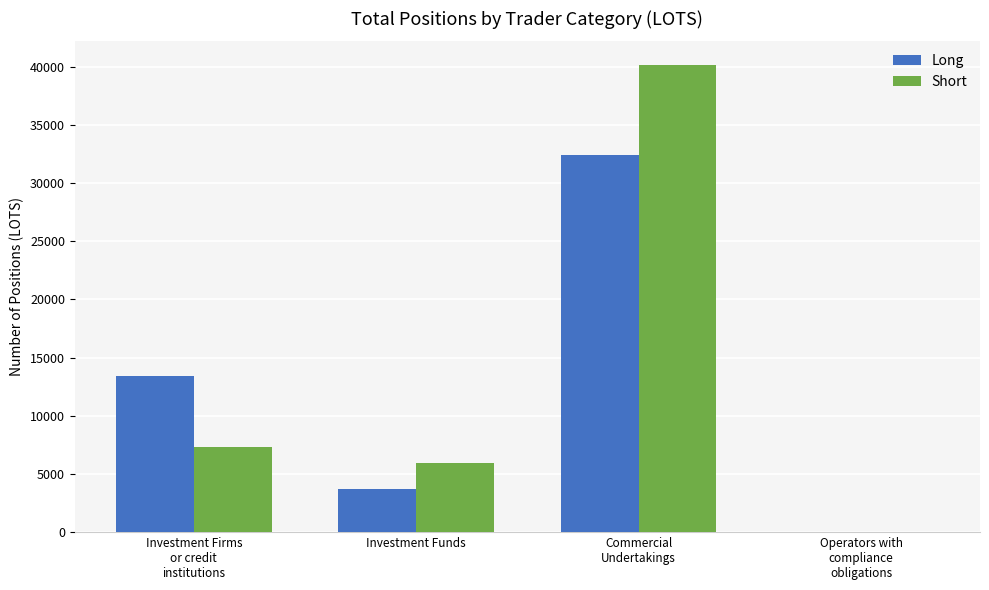

What is the sum of all Short values?

53455.0